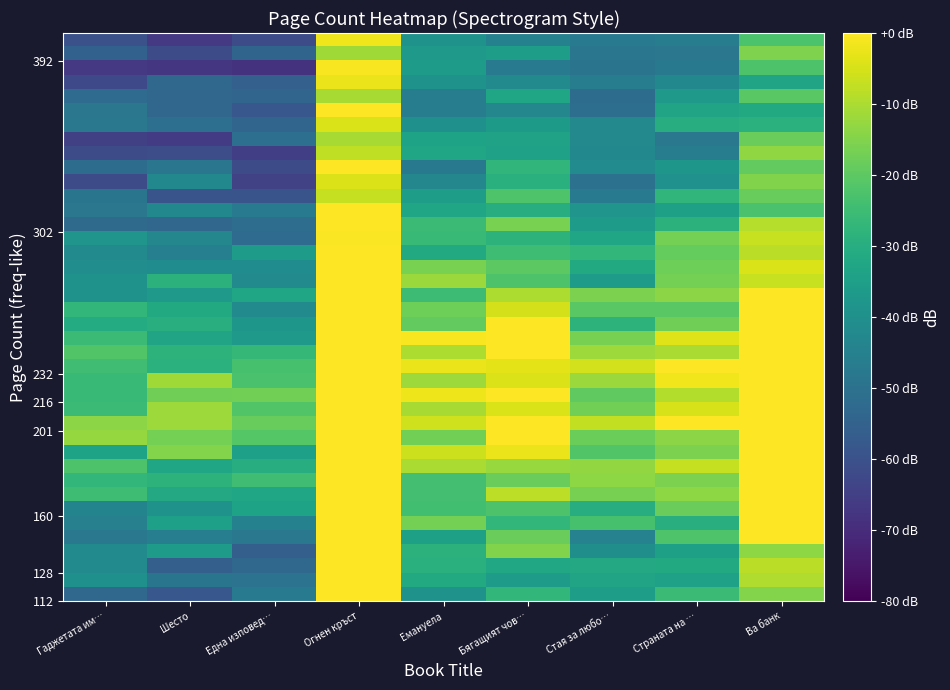

What is the total value across all series at Огнен кръст?

-60.5